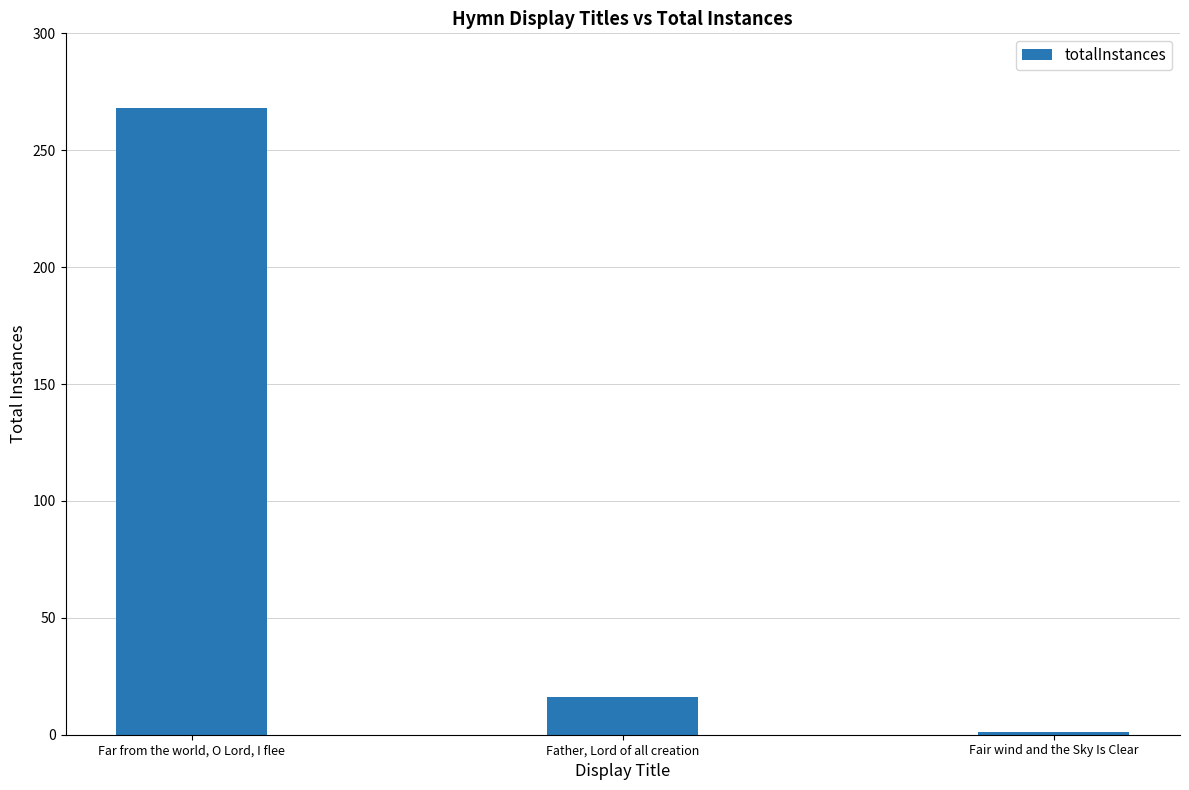

What is the difference between the values at Father, Lord of all creation and Fair wind and the Sky Is Clear?

15